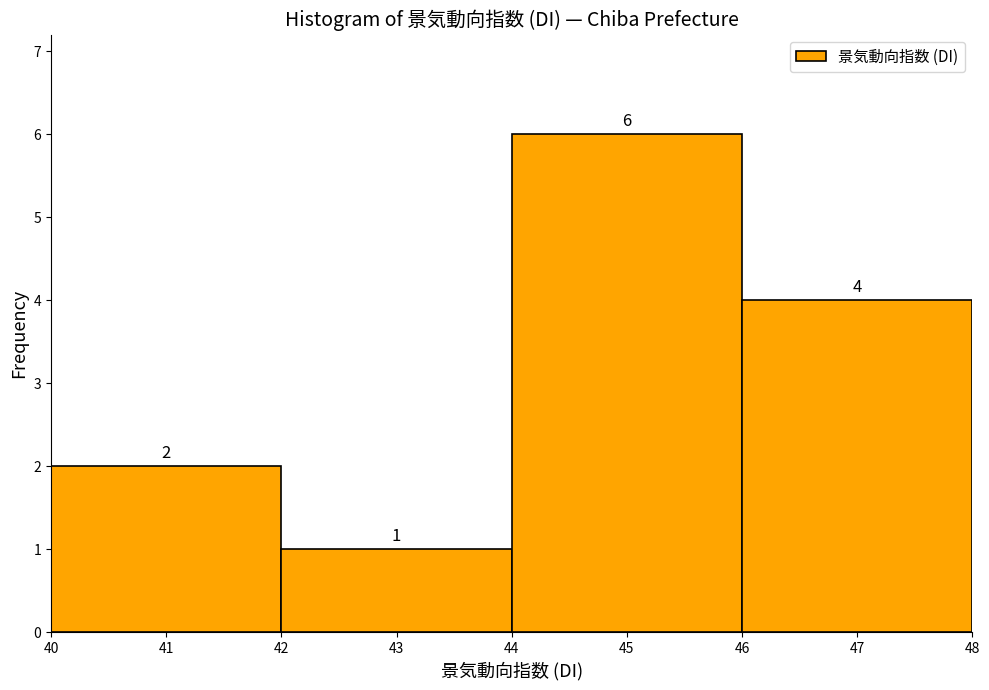

Reading left to right, transcribe this chart: for each bar, give the range it covers on the x-axis and its height.

40 to 42: 2
42 to 44: 1
44 to 46: 6
46 to 48: 4